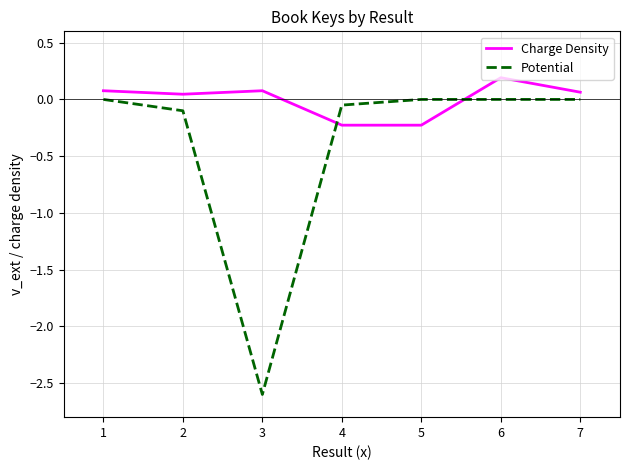

At which label is Potential closest to -1?

2